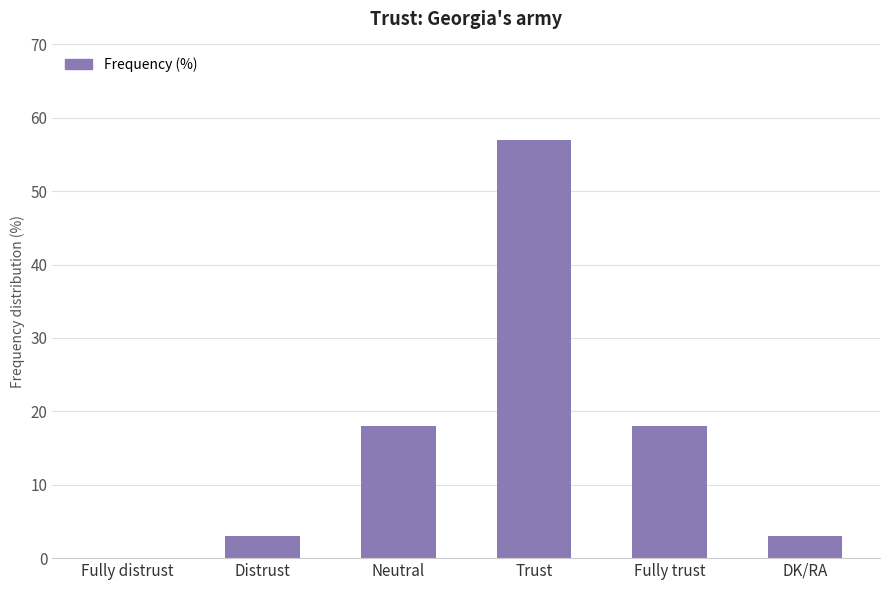

What is the greatest value displayed?

57